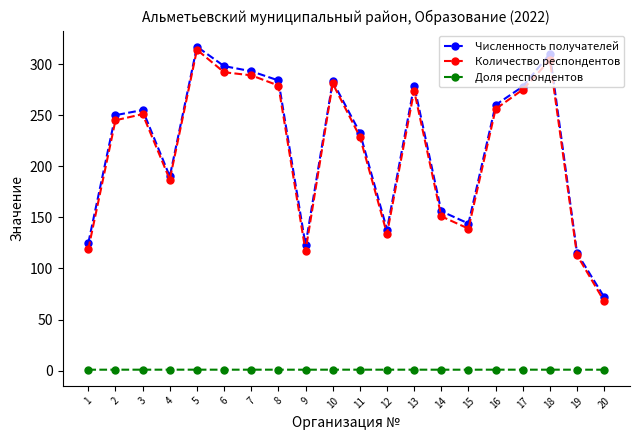

True or false: Доля респондентов and Количество респондентов cross at least once.

False